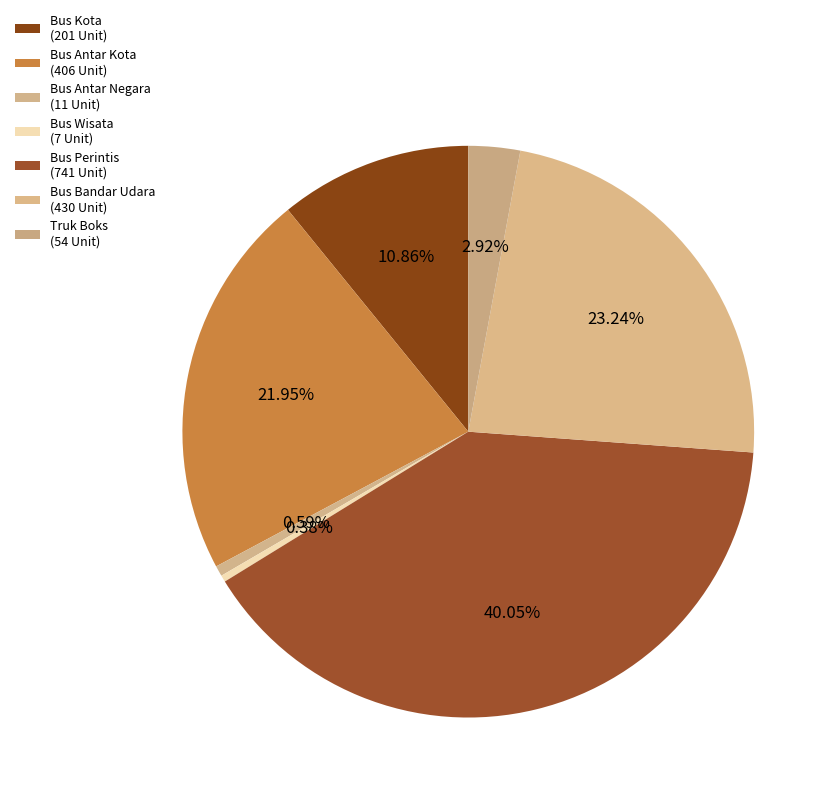

To the nearest percent, what percentage of the pie is Bus Antar Kota?

22%